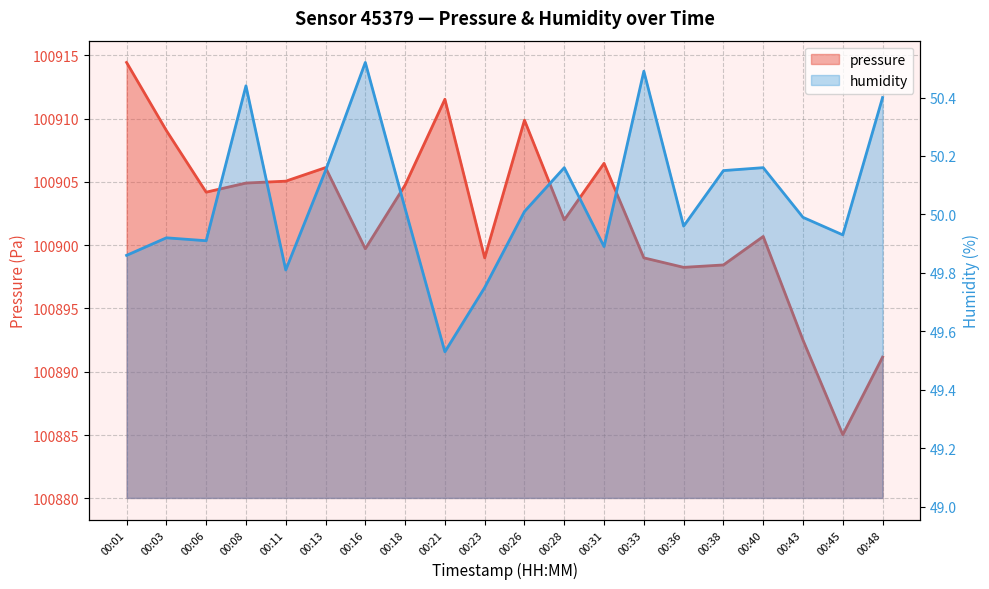

What is the sum of the humidity values at 00:08 and 00:21?

100.0